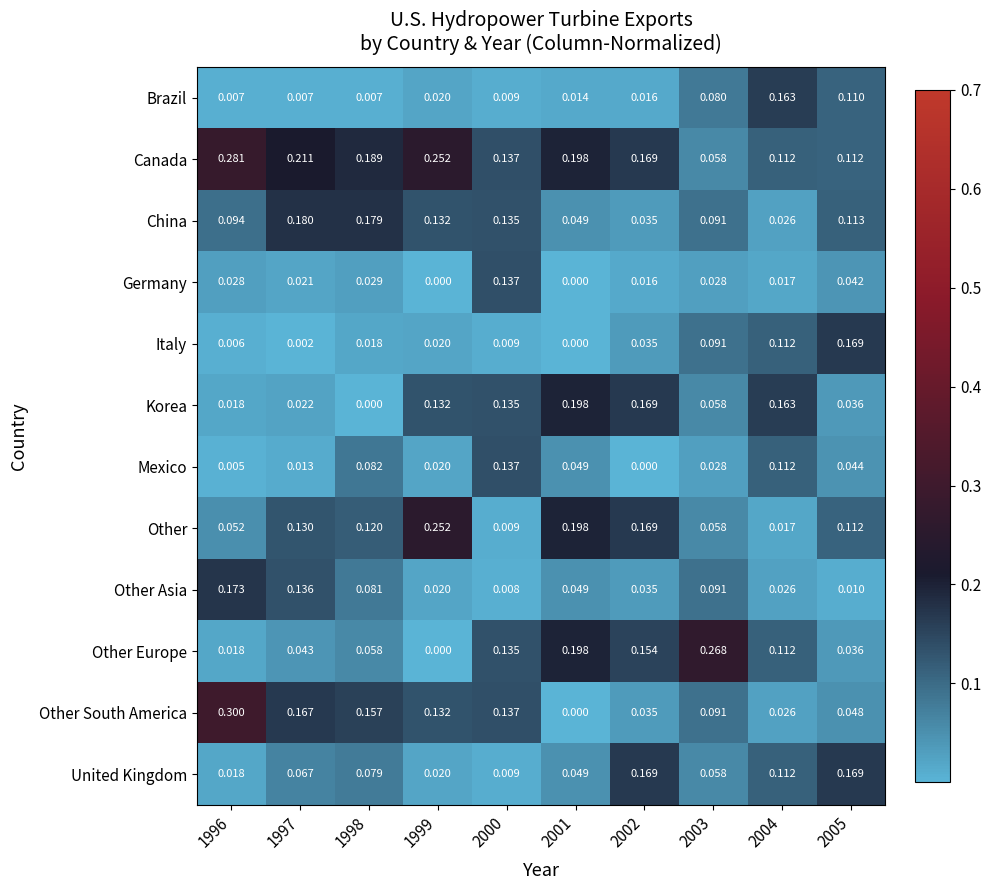

What is the greatest value displayed?

0.3